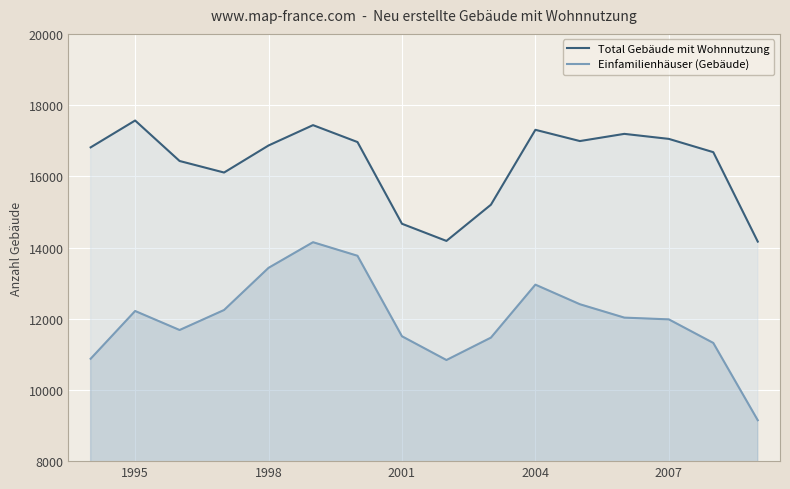

How many interior local valleys does the Total Gebäude mit Wohnnutzung series have?

3